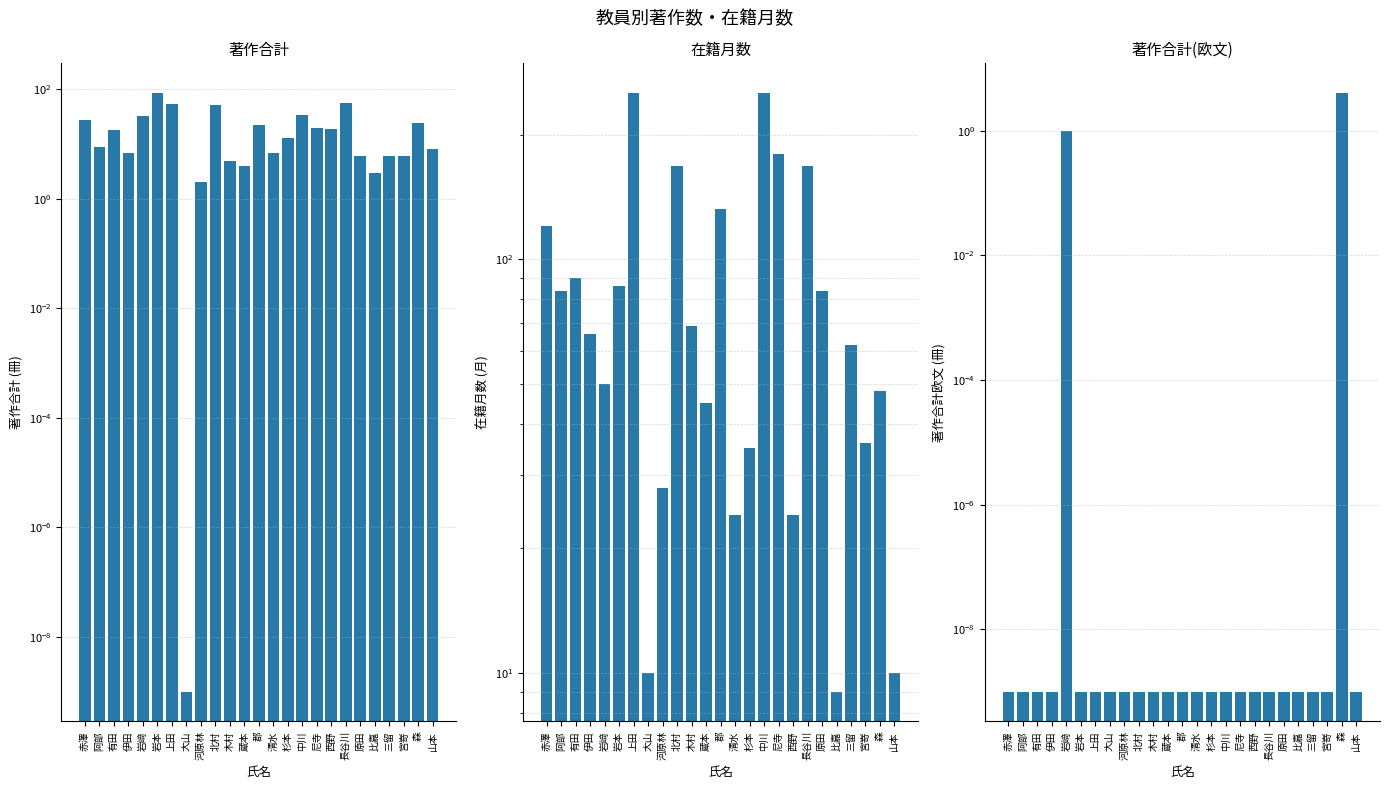

What is the value of the 在籍月数 bar at the 6th from the left?

86.0